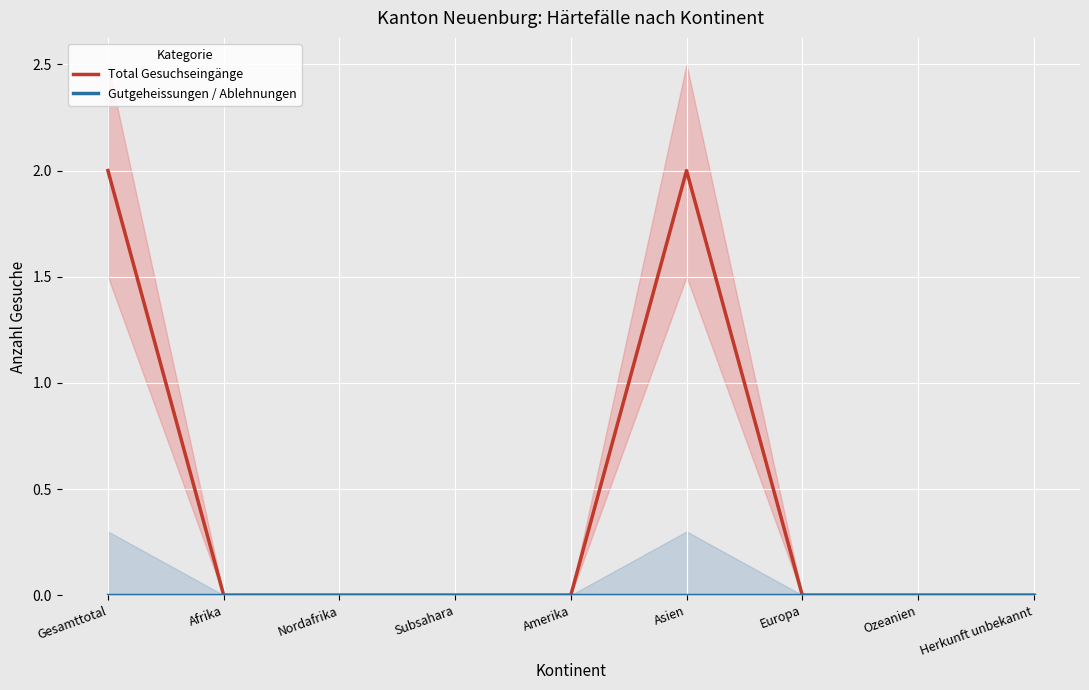

How many categories are shown in the chart?

9